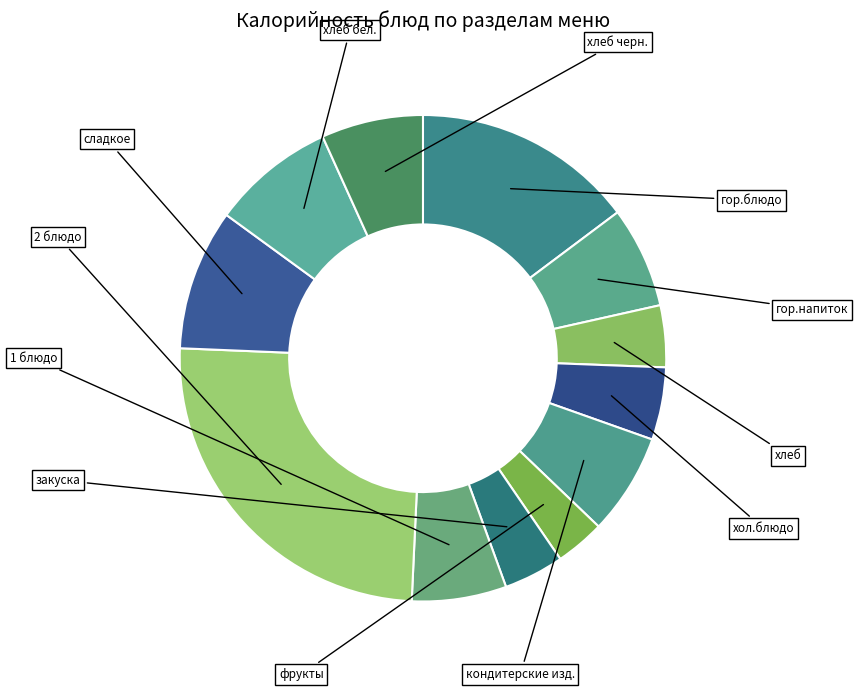

How many segments does this pie chart have?

12